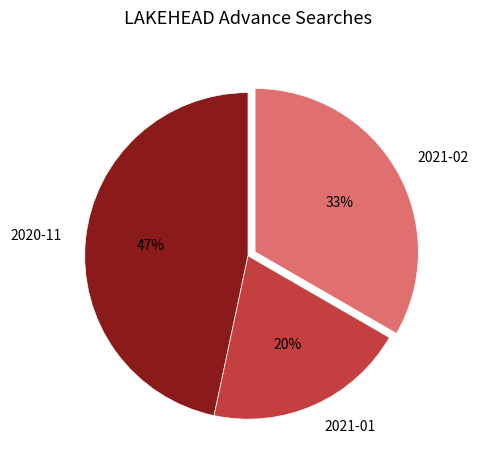

Count the number of slices in the pie.

3